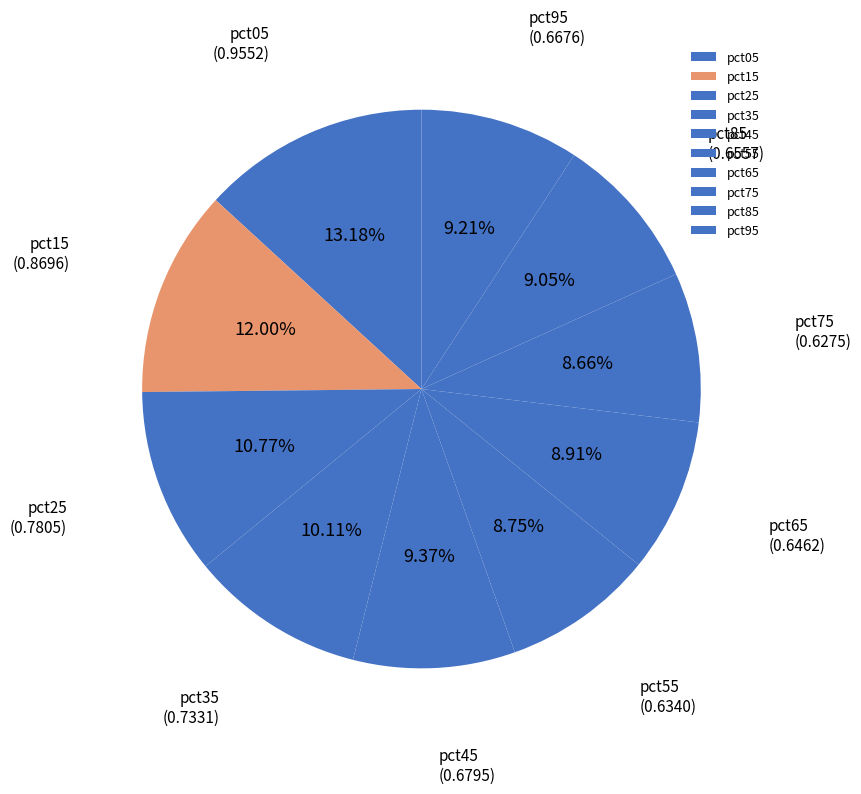

Which has a higher value, pct05 or pct65?

pct05